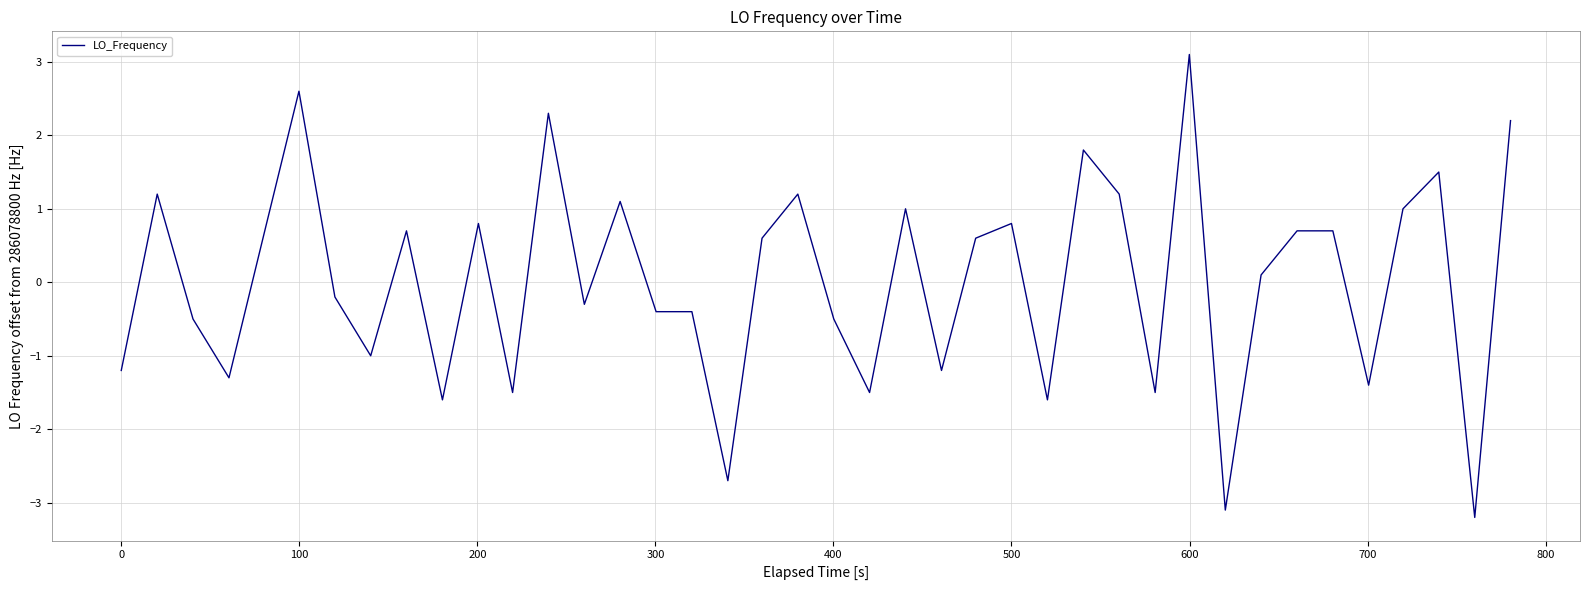

What is the maximum value shown in the chart?

3.1